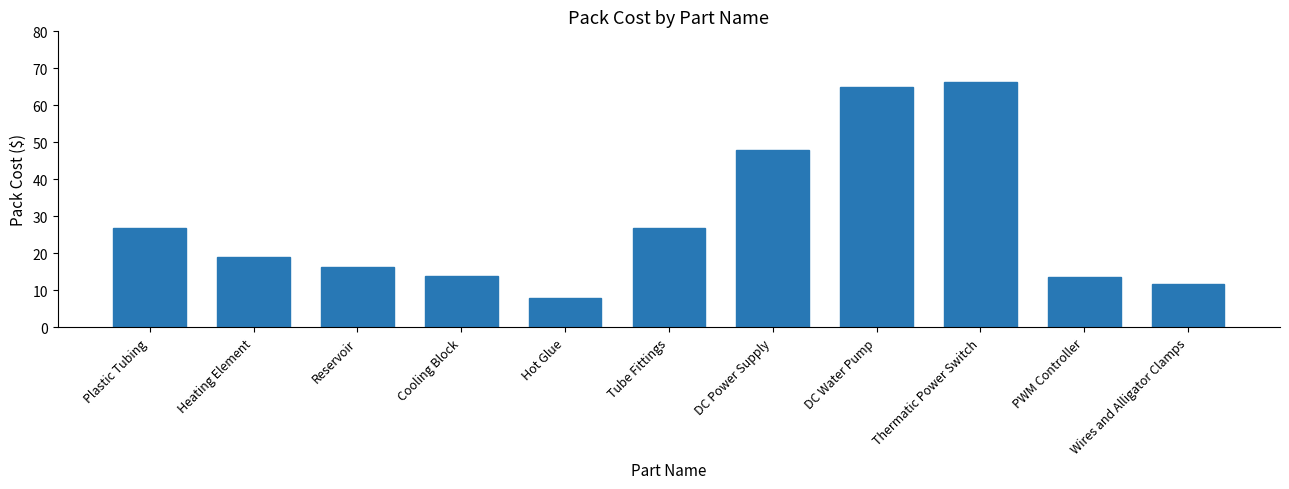

What is the ratio of the value at Heating Element to the value at Thermatic Power Switch?

0.3